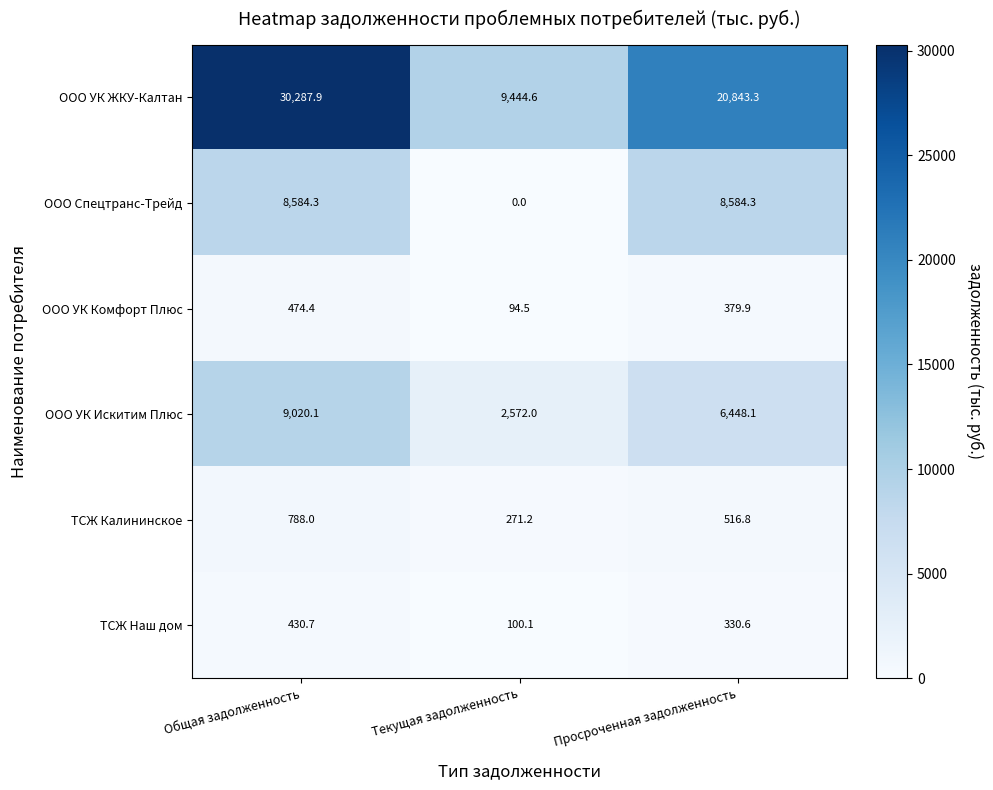

Reading left to right, transcribe all the data shown in this chart.

ООО УК ЖКУ-Калтан: 30287.9	9444.6	20843.3
ООО Спецтранс-Трейд: 8584.3	0.0	8584.3
ООО УК Комфорт Плюс: 474.4	94.5	379.9
ООО УК Искитим Плюс: 9020.1	2572.0	6448.1
ТСЖ Калининское: 788.0	271.2	516.8
ТСЖ Наш дом: 430.7	100.1	330.6